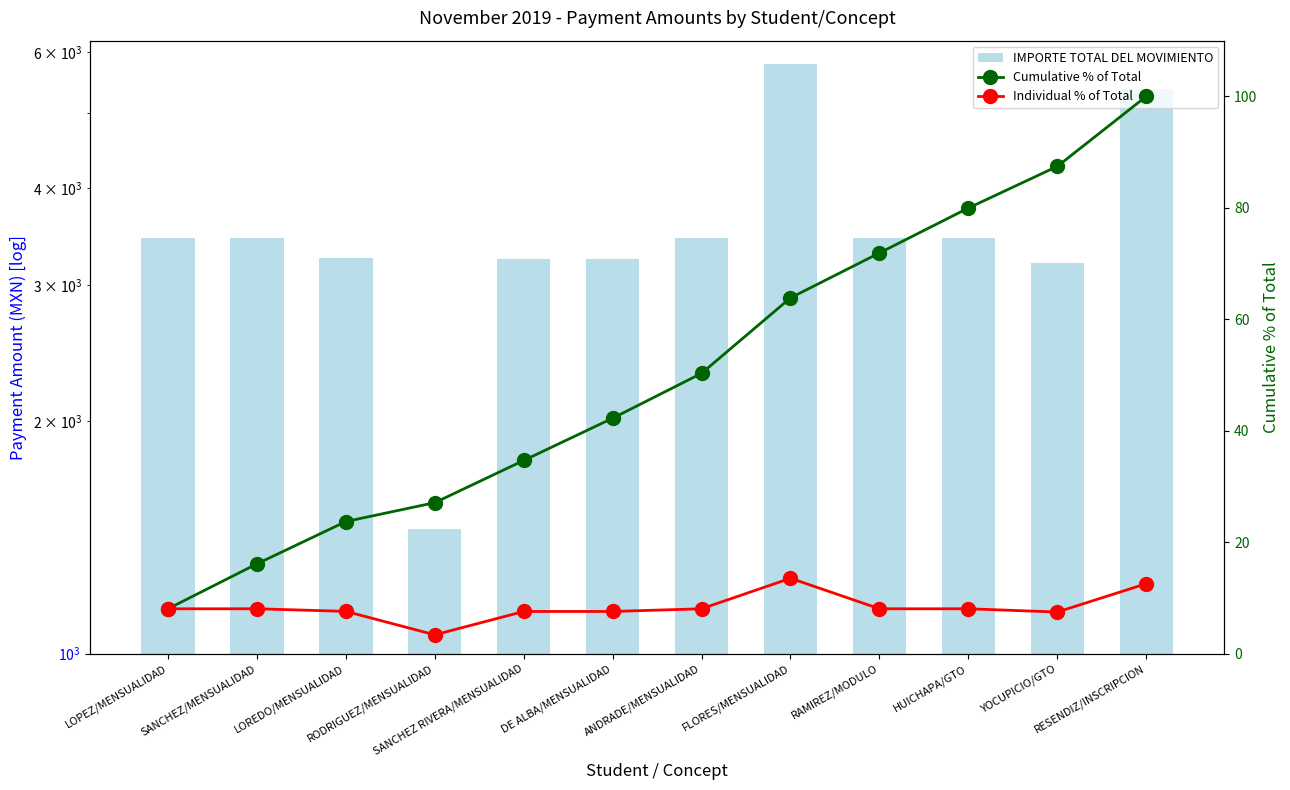

Reading left to right, list all the values displayed in this chart.

IMPORTE TOTAL DEL MOVIMIENTO: LOPEZ/MENSUALIDAD=3450.0	SANCHEZ/MENSUALIDAD=3450.0	LOREDO/MENSUALIDAD=3250.0	RODRIGUEZ/MENSUALIDAD=1450.0	SANCHEZ RIVERA/MENSUALIDAD=3243.0	DE ALBA/MENSUALIDAD=3243.0	ANDRADE/MENSUALIDAD=3450.0	FLORES/MENSUALIDAD=5793.8	RAMIREZ/MODULO=3450.0	HUICHAPA/GTO=3450.0	YOCUPICIO/GTO=3200.0	RESENDIZ/INSCRIPCION=5375.0
Cumulative % of Total: LOPEZ/MENSUALIDAD=8.1	SANCHEZ/MENSUALIDAD=16.1	LOREDO/MENSUALIDAD=23.7	RODRIGUEZ/MENSUALIDAD=27.1	SANCHEZ RIVERA/MENSUALIDAD=34.7	DE ALBA/MENSUALIDAD=42.3	ANDRADE/MENSUALIDAD=50.3	FLORES/MENSUALIDAD=63.8	RAMIREZ/MODULO=71.9	HUICHAPA/GTO=80.0	YOCUPICIO/GTO=87.4	RESENDIZ/INSCRIPCION=100.0
Individual % of Total: LOPEZ/MENSUALIDAD=8.1	SANCHEZ/MENSUALIDAD=8.1	LOREDO/MENSUALIDAD=7.6	RODRIGUEZ/MENSUALIDAD=3.4	SANCHEZ RIVERA/MENSUALIDAD=7.6	DE ALBA/MENSUALIDAD=7.6	ANDRADE/MENSUALIDAD=8.1	FLORES/MENSUALIDAD=13.5	RAMIREZ/MODULO=8.1	HUICHAPA/GTO=8.1	YOCUPICIO/GTO=7.5	RESENDIZ/INSCRIPCION=12.6